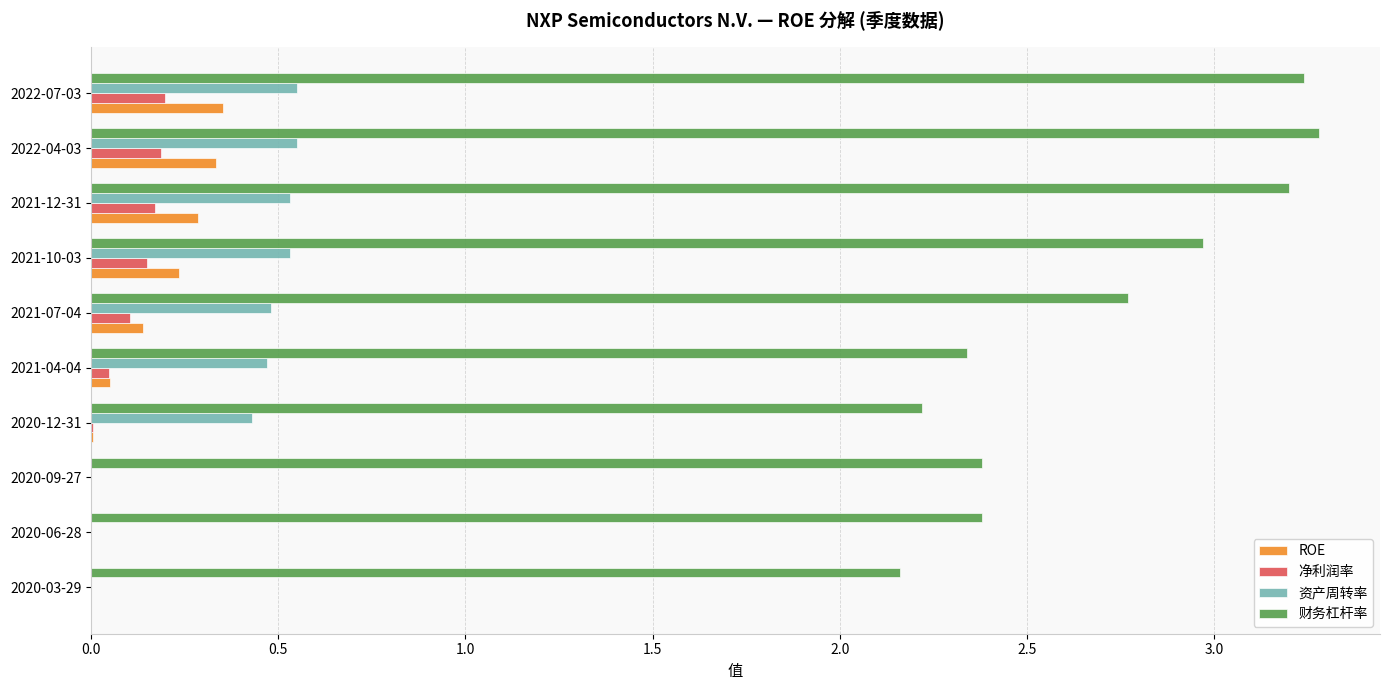

What is the total value across all series at 2021-10-03?

3.9